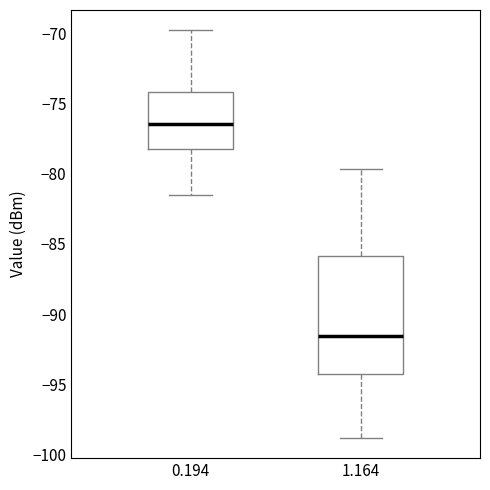

Which box is the tallest, from its lower edge to its upper edge?

1.164